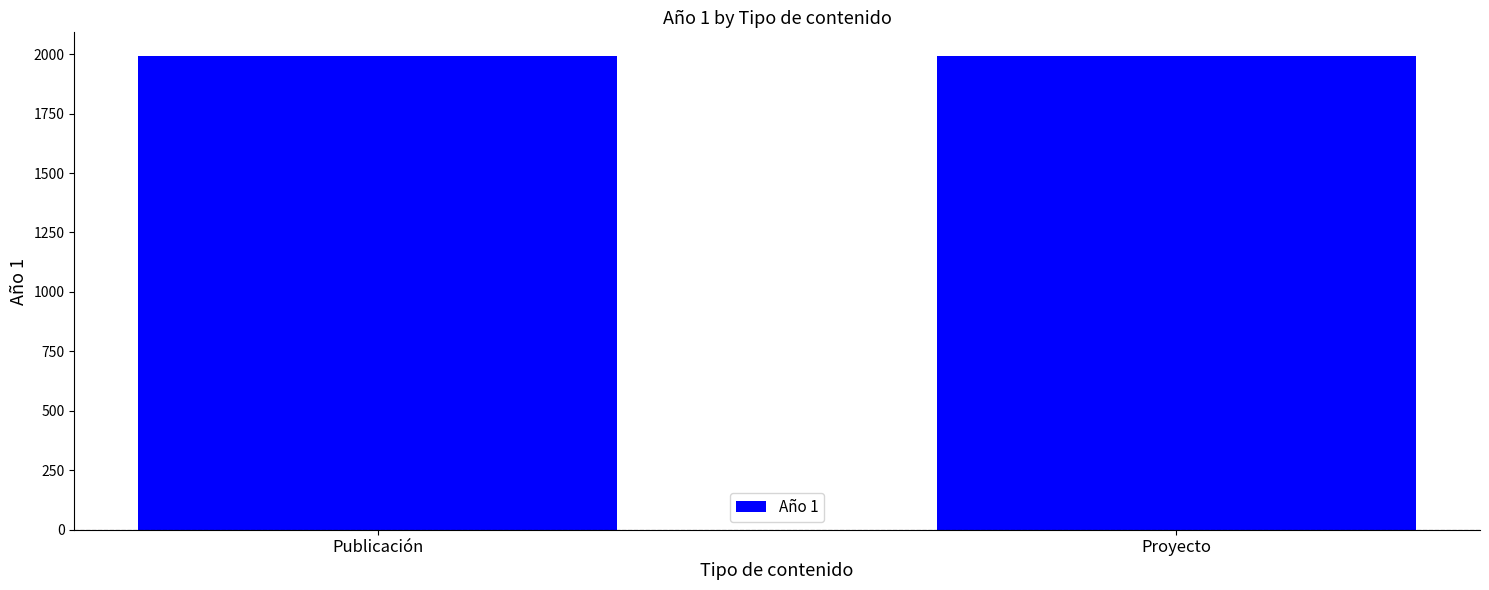

The chart shows a value of 1990 at Publicación. True or false?

True